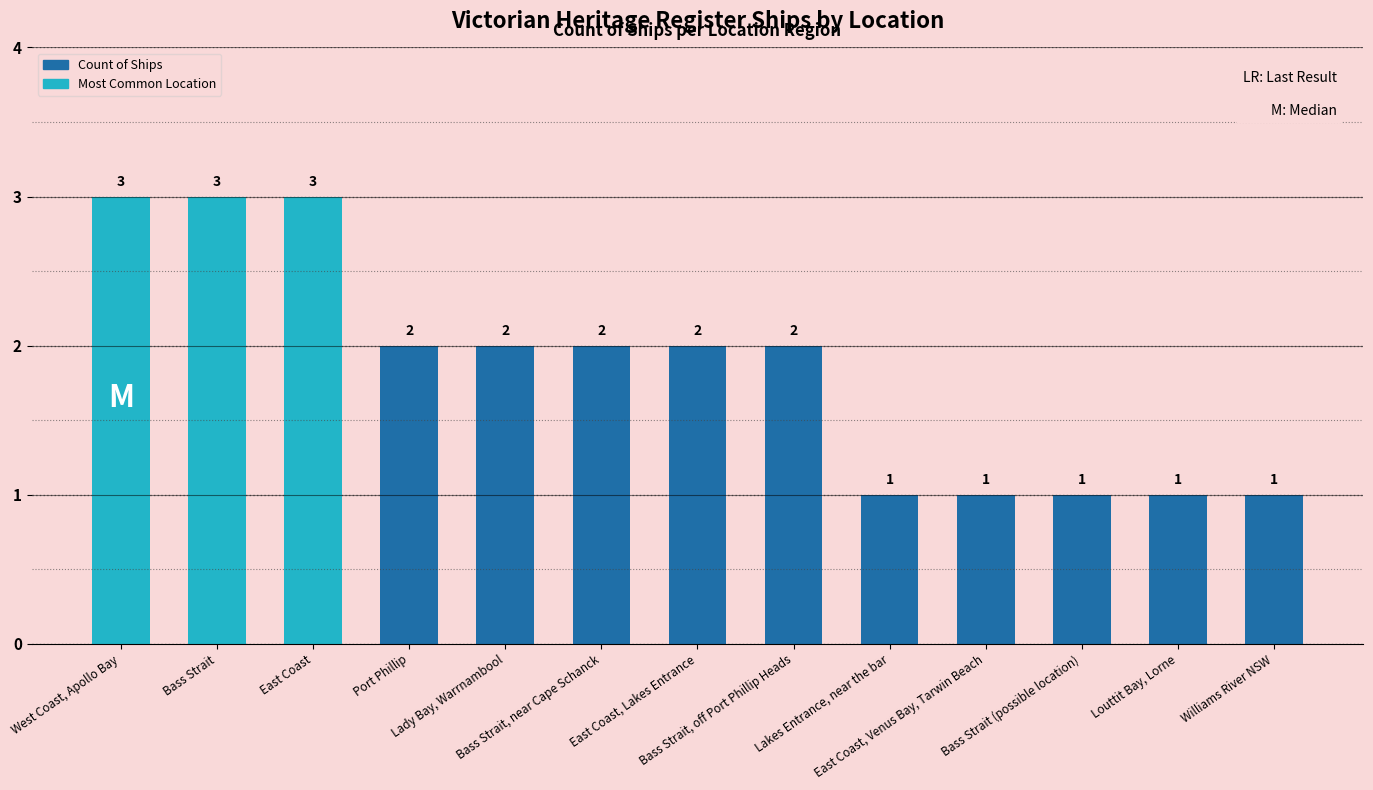

How many values are between 1 and 2?

10